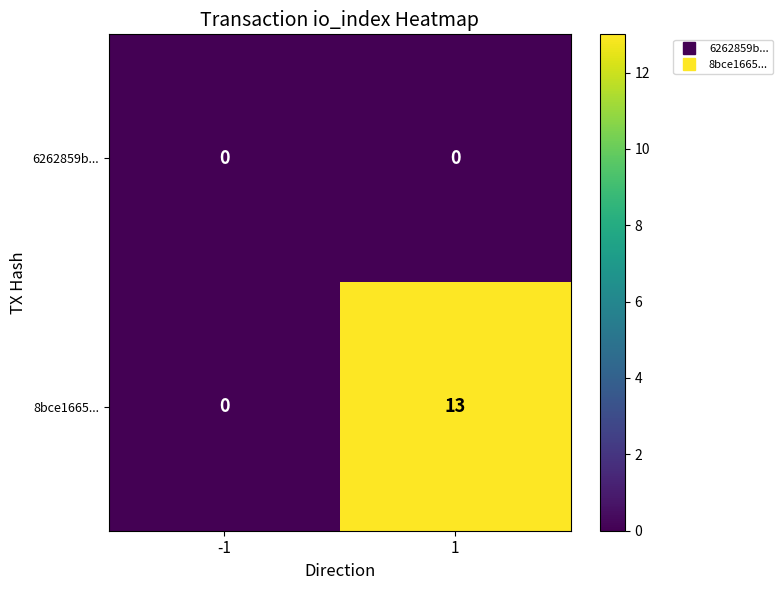

What is the difference between the highest and lowest values at 1?

13